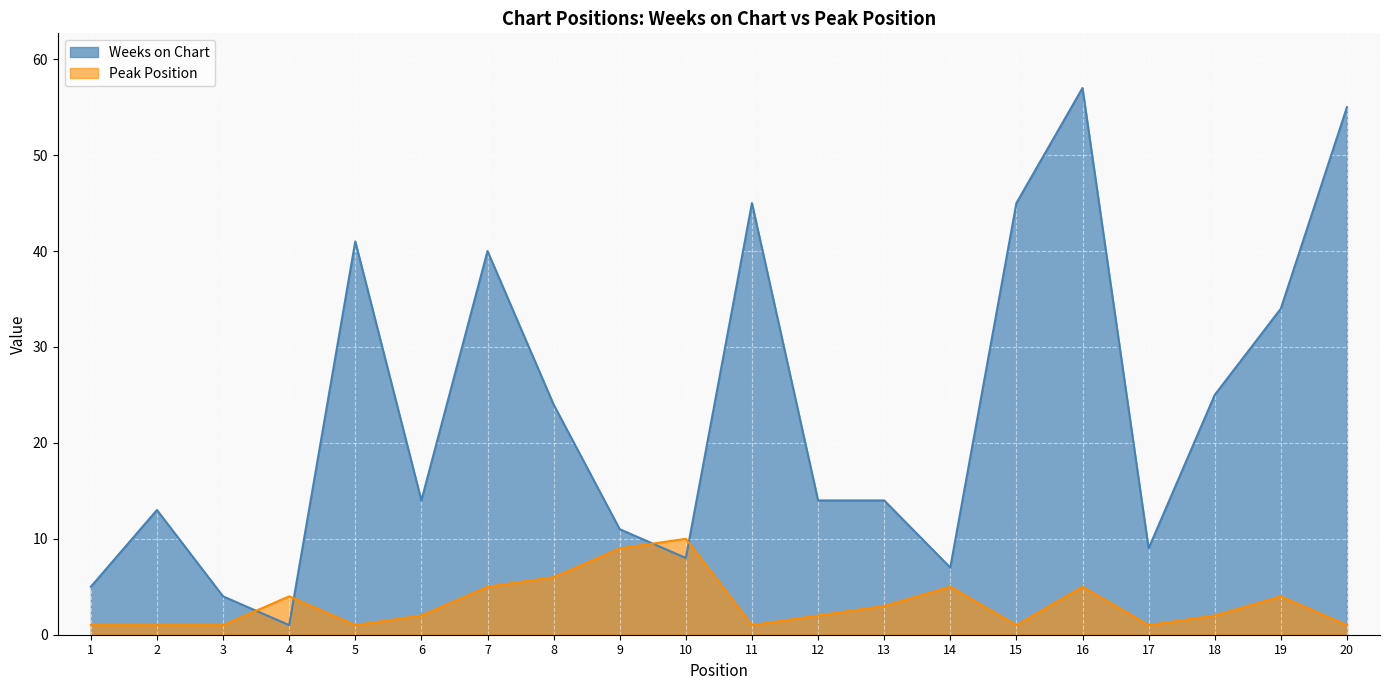

What is the value of the Weeks on Chart point at the 11th from the left?

45